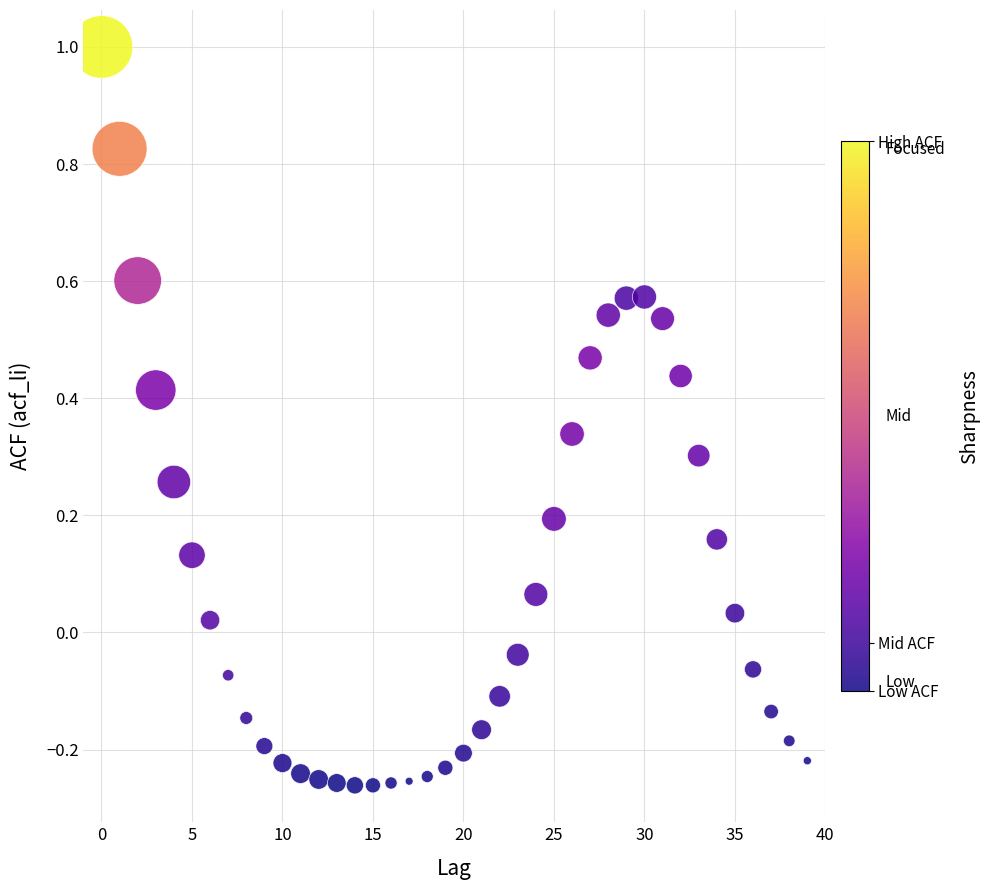

What is the range of Y values (max minus min)?

1.3